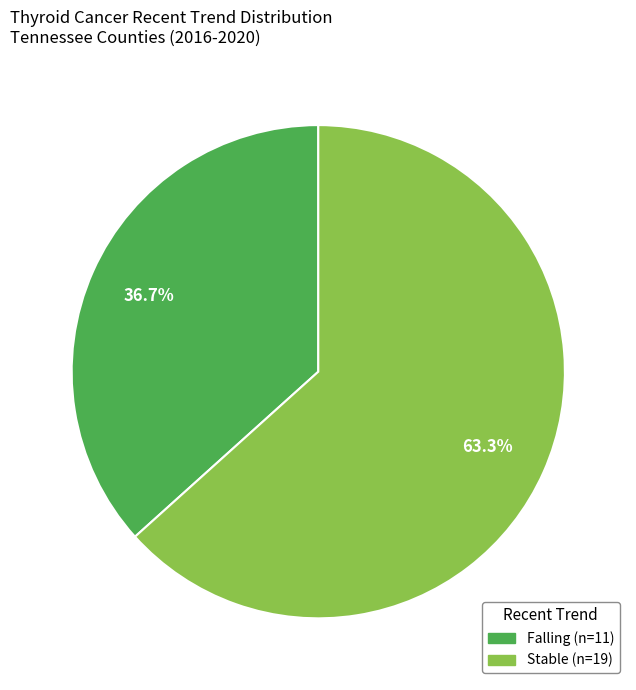

Is there a majority slice in this chart?

Yes